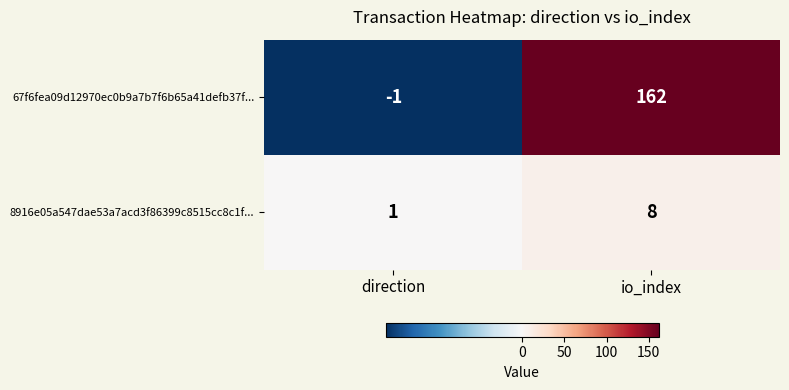

Which series has the largest total across all categories?

67f6fea09d12970ec0b9a7b7f6b65a41defb37f...